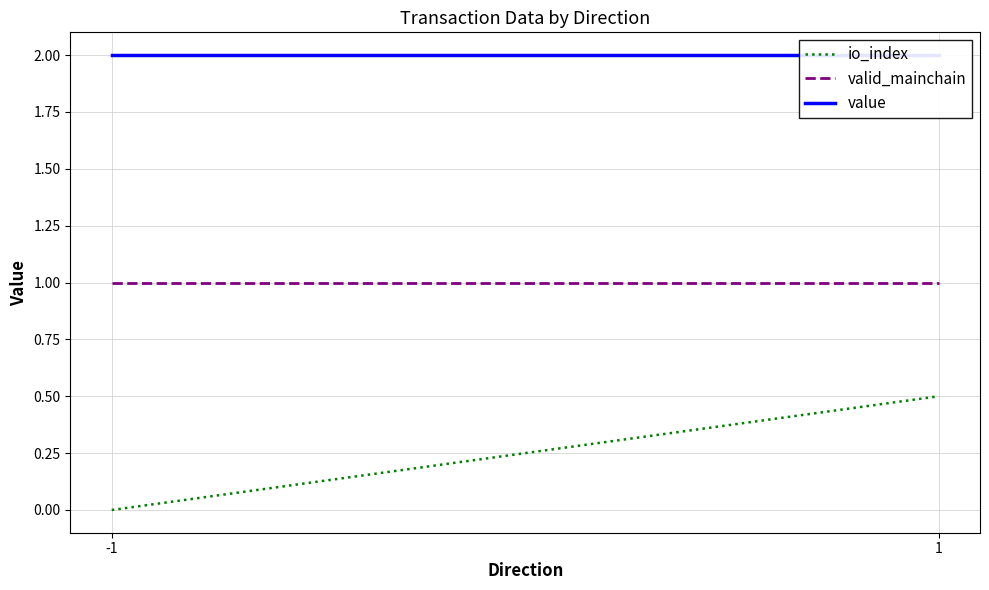

What is the sum of all io_index values?

0.5